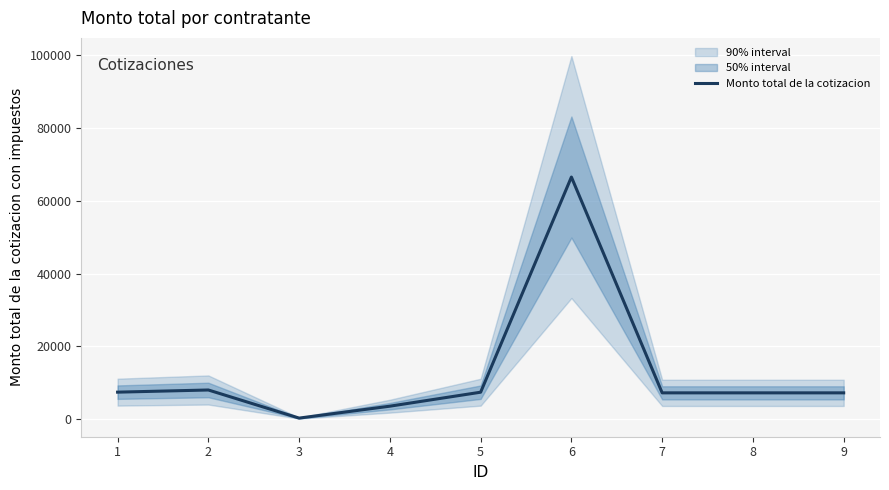

Reading right to left, list all the values displayed in this chart.

9=7213.0	8=7213.0	7=7213.0	6=66538.8	5=7392.2	4=3548.7	3=273.0	2=8000.0	1=7404.0